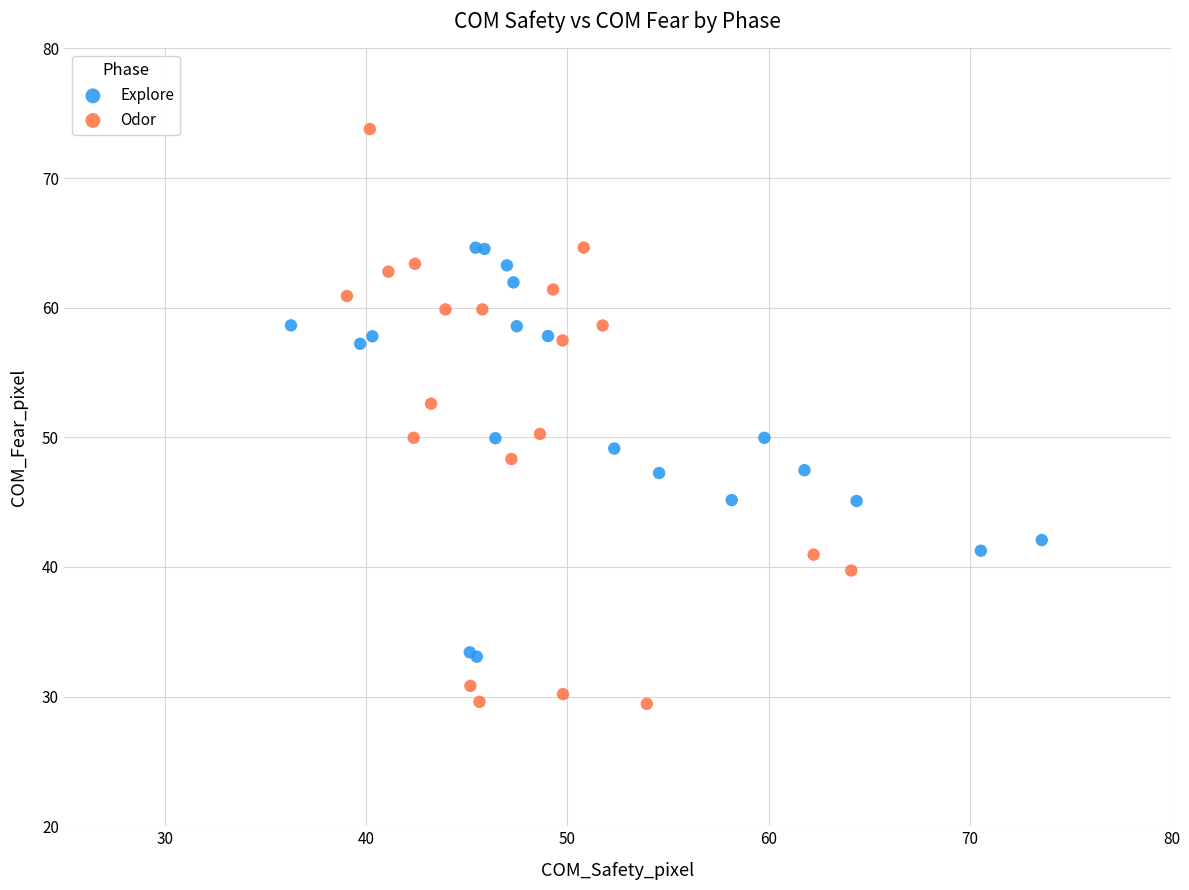

Which series reaches the maximum Y coordinate?

Odor